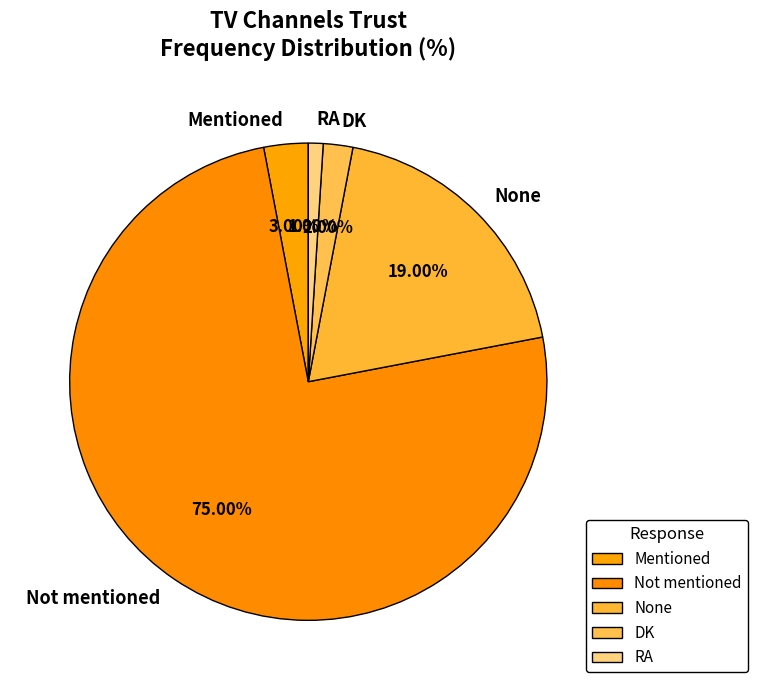

True or false: DK accounts for 2% of the total.

True